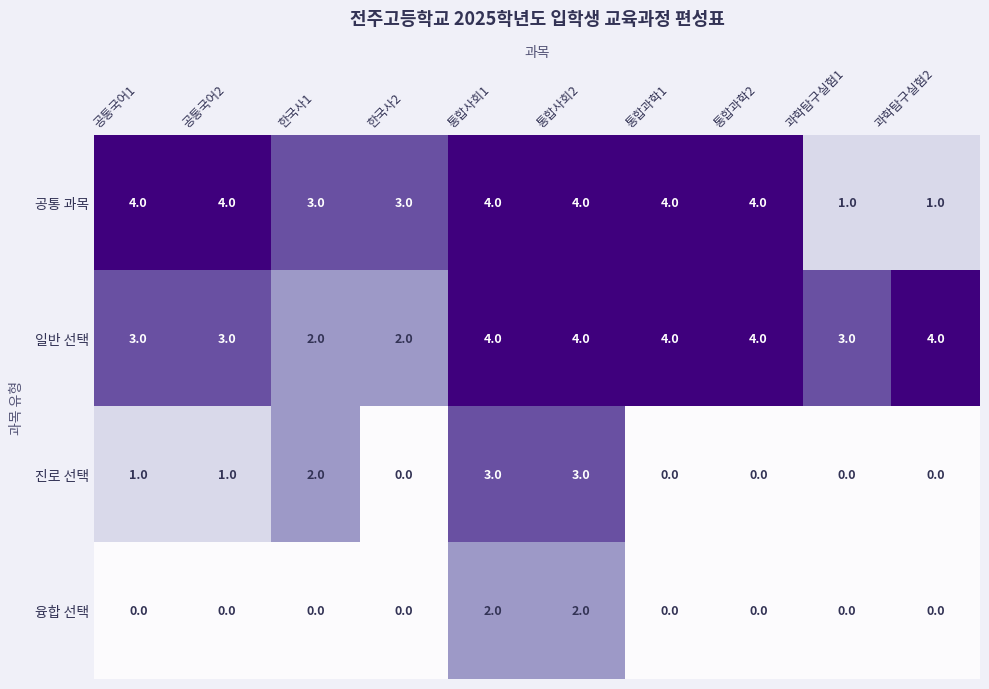

At how many categories does at least one series exceed 1?

10